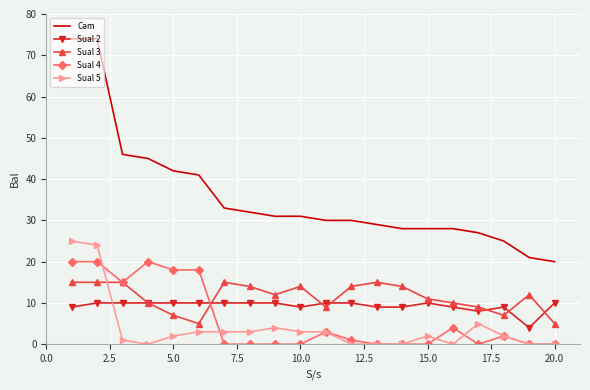

After their last crossing, which series has the higher values: Sual 2 or Sual 5?

Sual 2